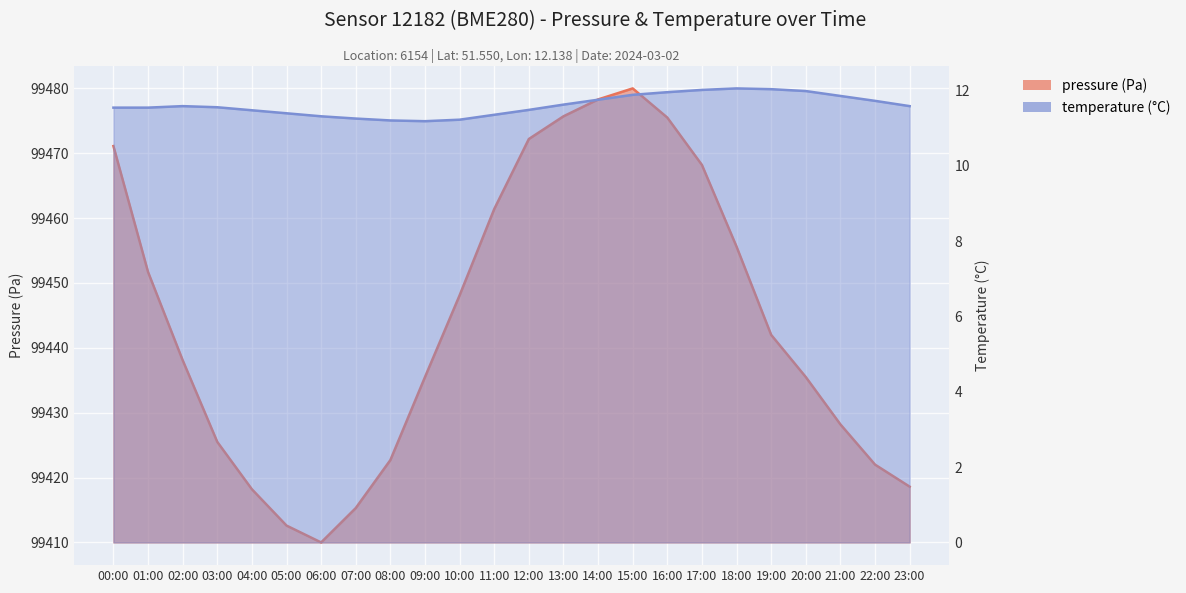

Reading left to right, what are all the values shown in this chart?

pressure: 00:00=61.1	01:00=41.7	02:00=28.1	03:00=15.5	04:00=8.2	05:00=2.6	06:00=0.0	07:00=5.3	08:00=12.7	09:00=25.5	10:00=38.1	11:00=51.4	12:00=62.2	13:00=65.7	14:00=68.3	15:00=70.0	16:00=65.5	17:00=58.2	18:00=45.6	19:00=32.0	20:00=25.5	21:00=18.2	22:00=12.0	23:00=8.6
temperature: 00:00=11.5	01:00=11.5	02:00=11.6	03:00=11.6	04:00=11.5	05:00=11.4	06:00=11.3	07:00=11.2	08:00=11.2	09:00=11.2	10:00=11.2	11:00=11.3	12:00=11.5	13:00=11.6	14:00=11.8	15:00=11.9	16:00=11.9	17:00=12.0	18:00=12.1	19:00=12.0	20:00=12.0	21:00=11.8	22:00=11.7	23:00=11.6